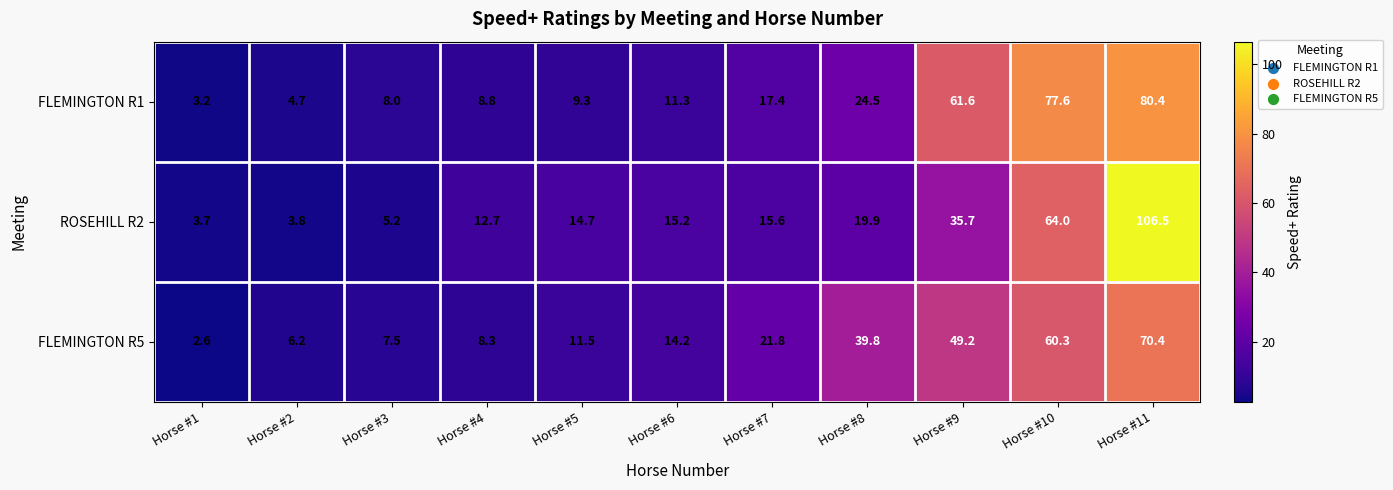

The FLEMINGTON R1 series shows 80.4 at Horse #11. True or false?

True